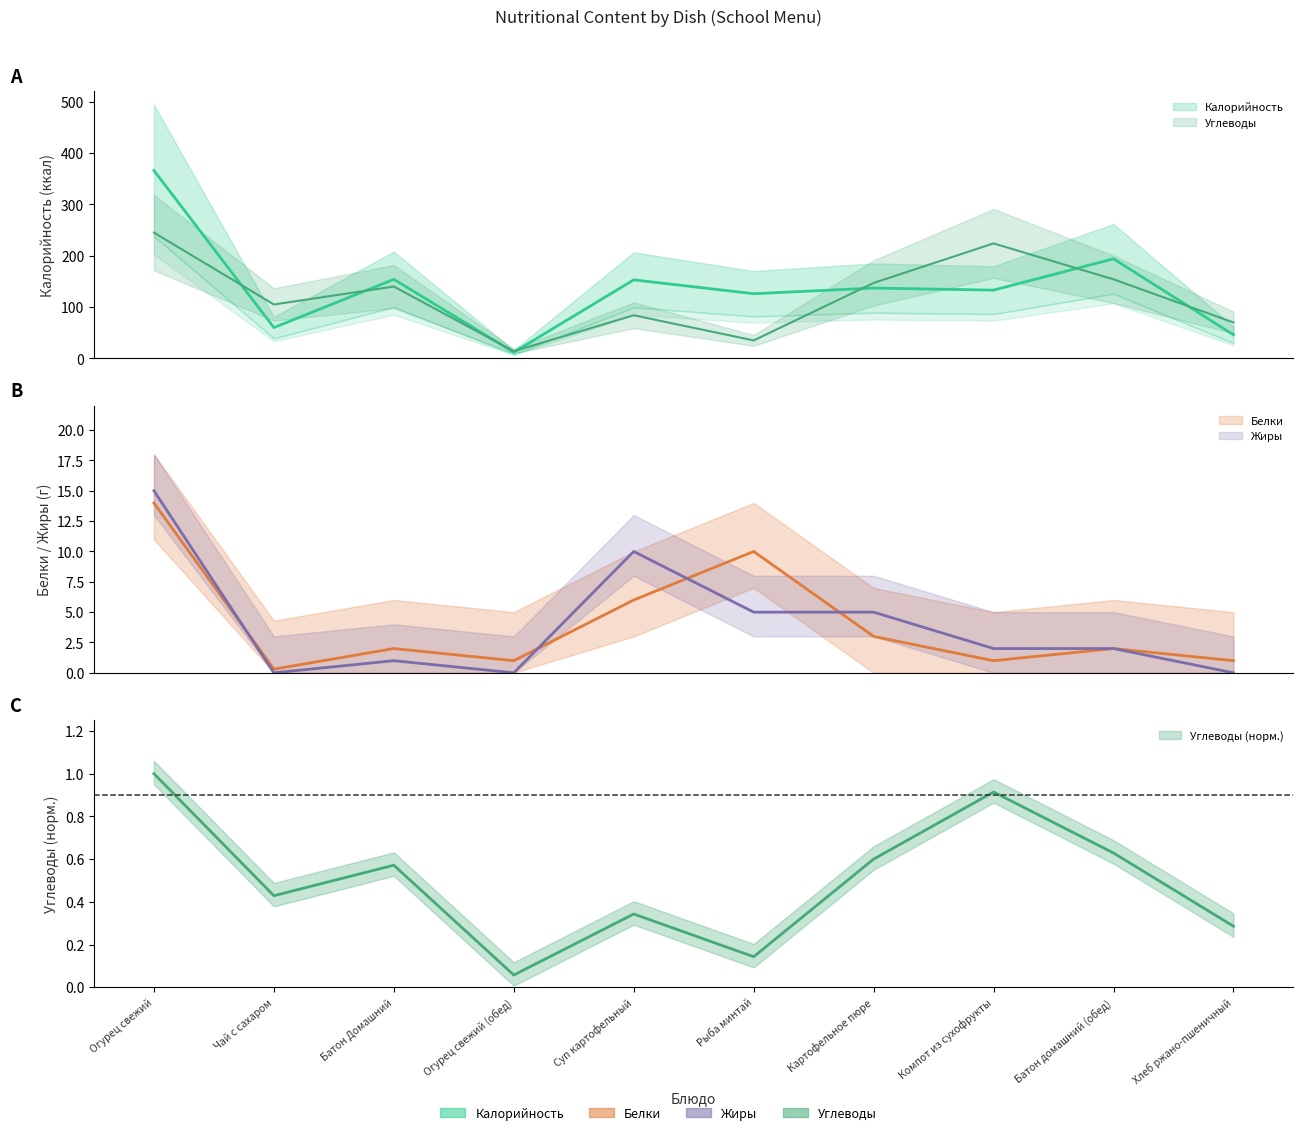

What position from the right is Картофельное пюре?

4